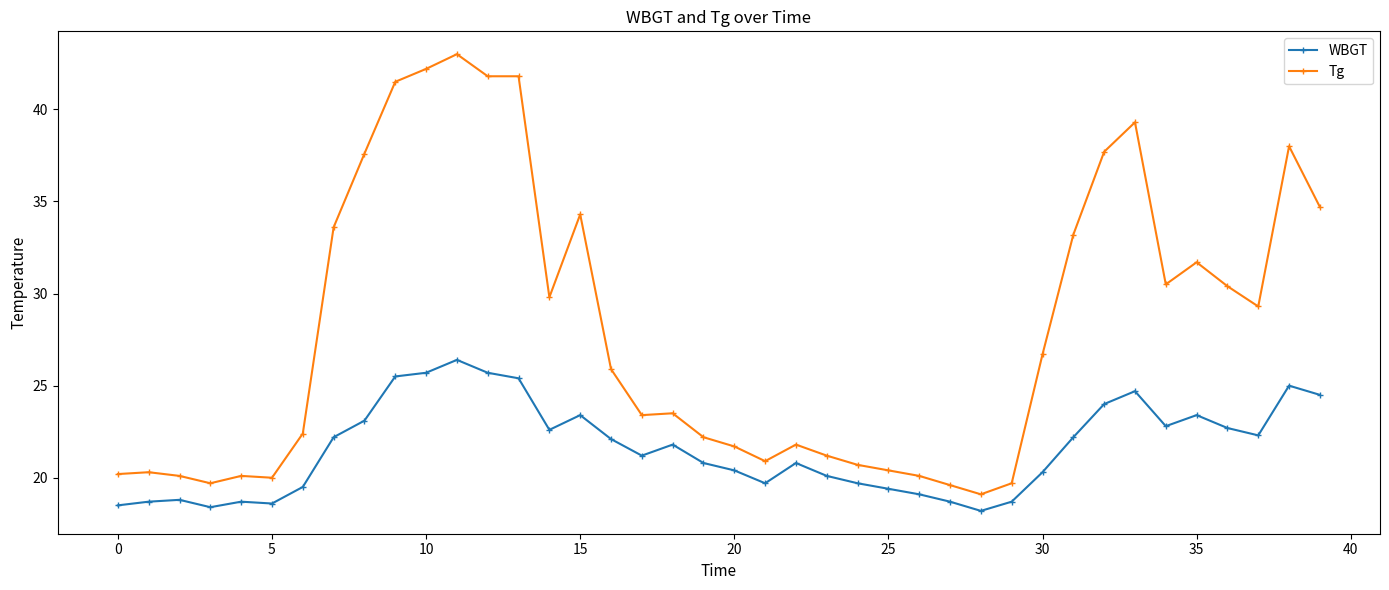

True or false: WBGT and Tg cross at least once.

False